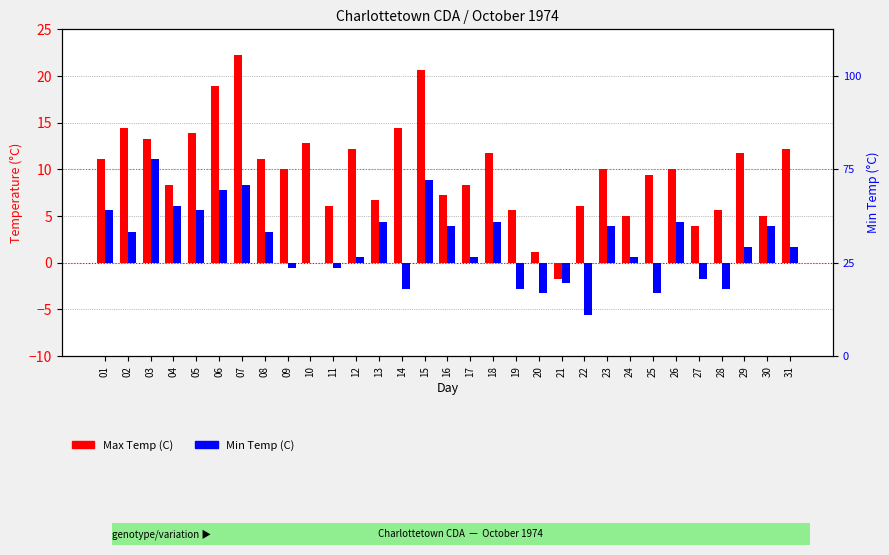

List the series in order of their peak value, highest first.

Max Temp (C), Min Temp (C)